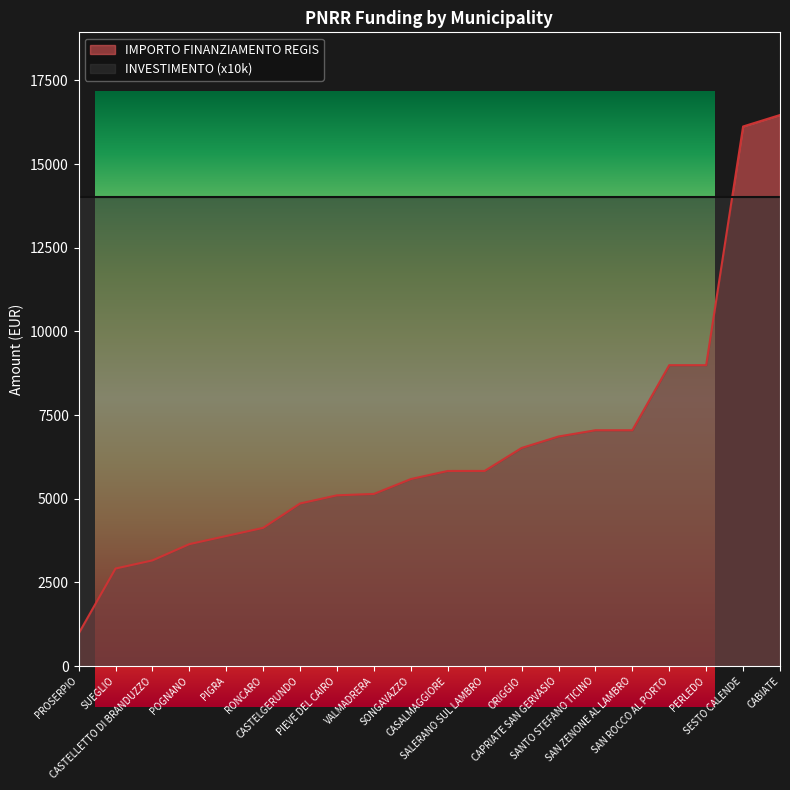

True or false: INVESTIMENTO and IMPORTO FINANZIAMENTO REGIS cross at least once.

False